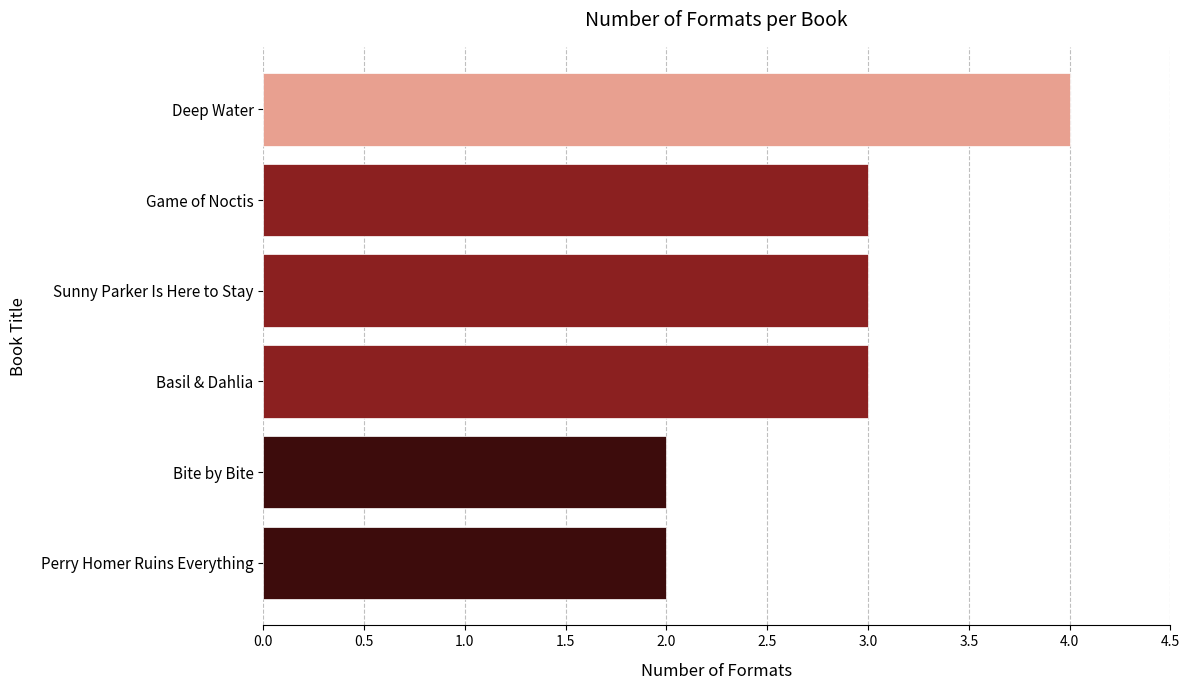

True or false: the data shows 4 at Deep Water.

True